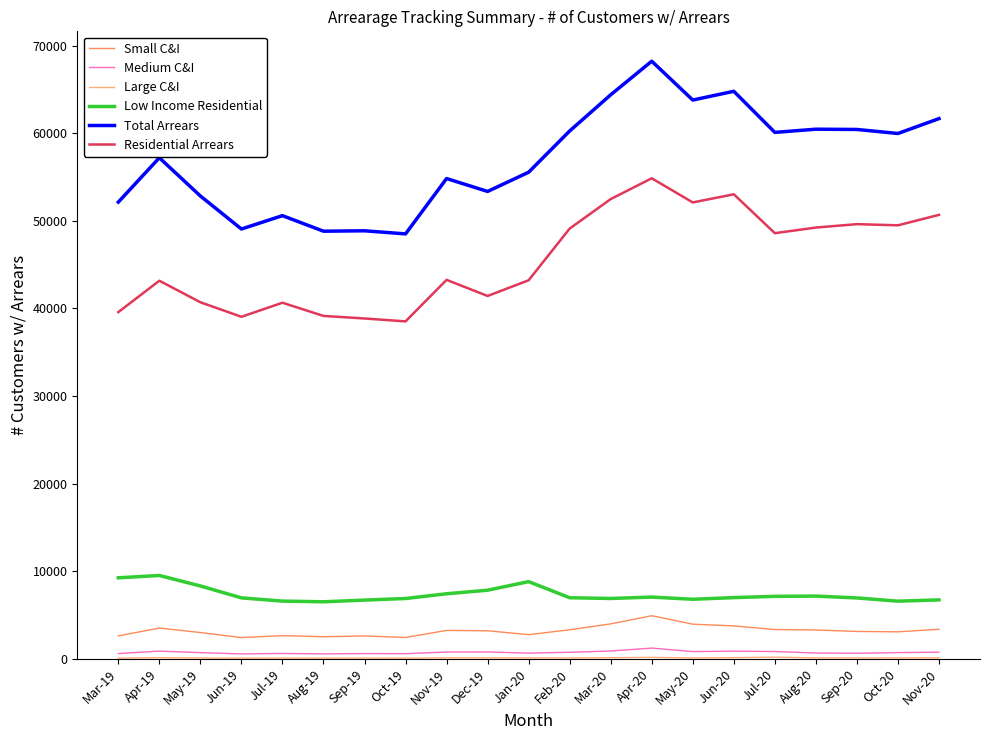

Which category has the highest value across all series?

Apr-20